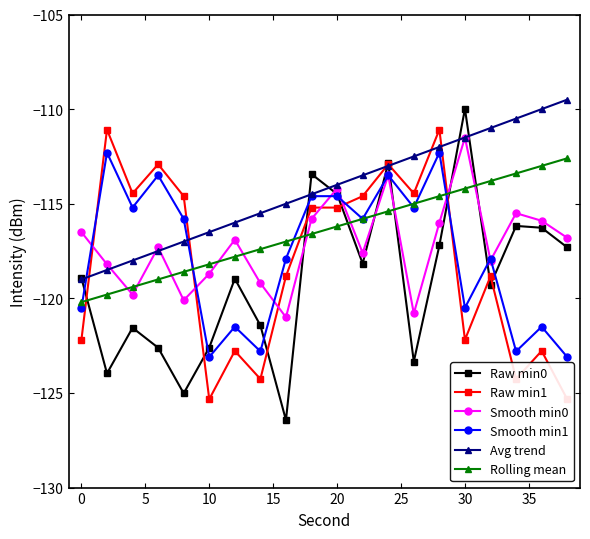

How many interior local valleys does the Smooth min1 series have?

7